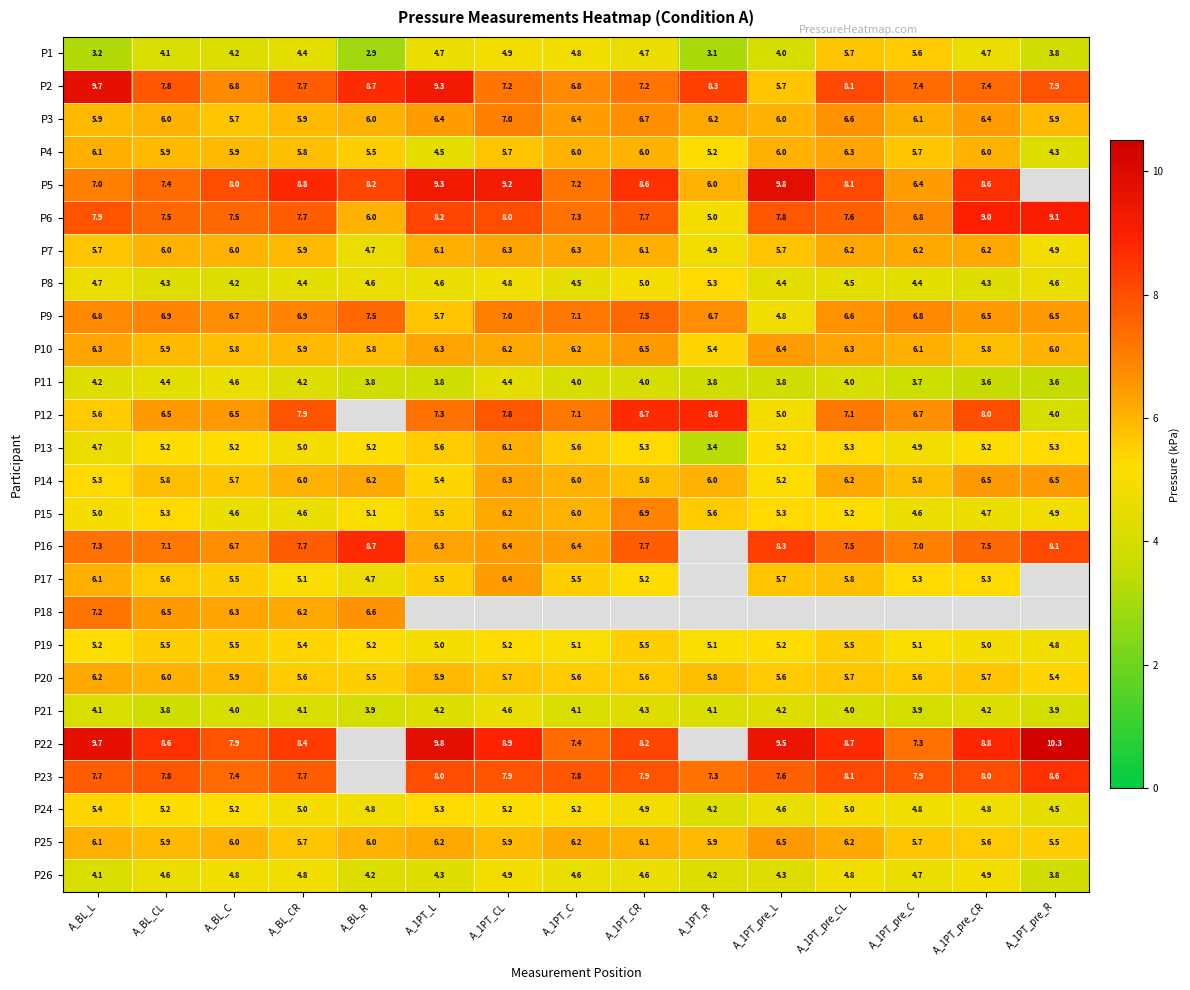

Is the value of P9 at A_1PT_pre_CR greater than the value of P23 at A_1PT_CR?

No